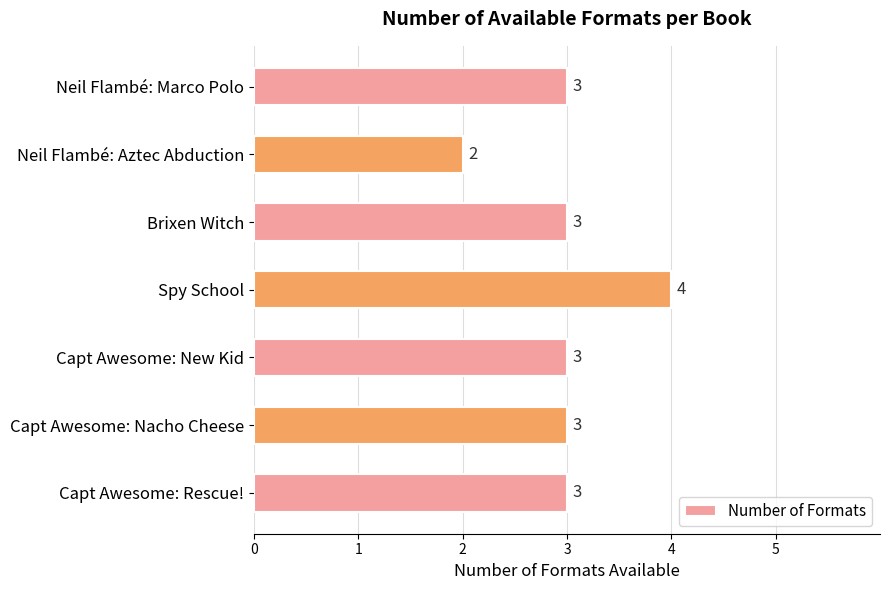

Count the number of categories in the chart.

7